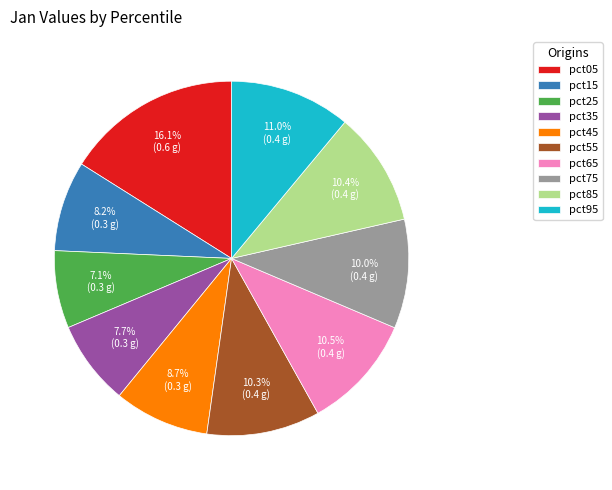

How many slices are in this pie chart?

10